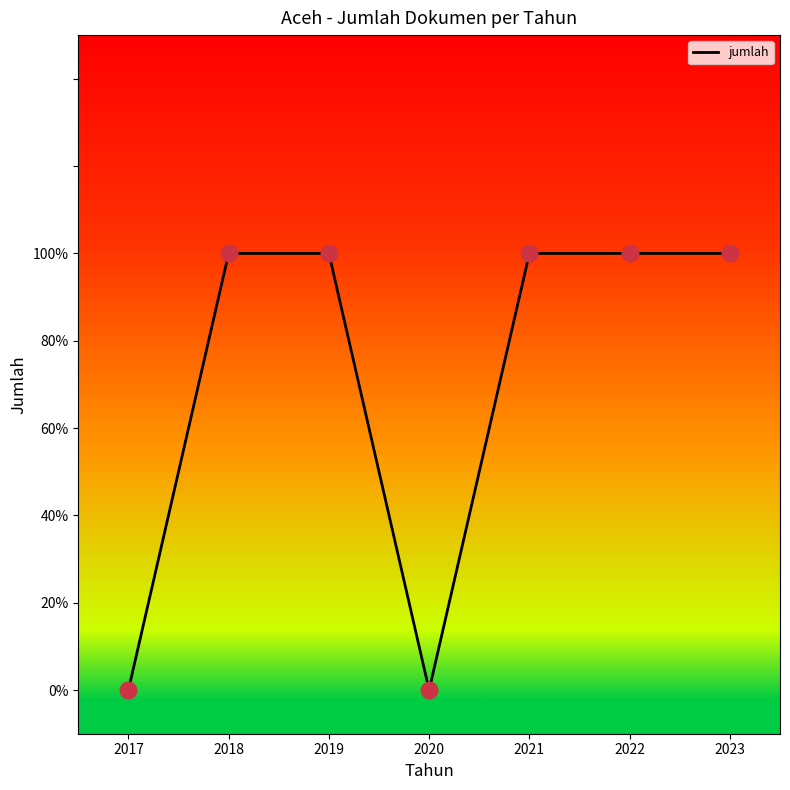

Is this an area chart (filled region under the line)?

No